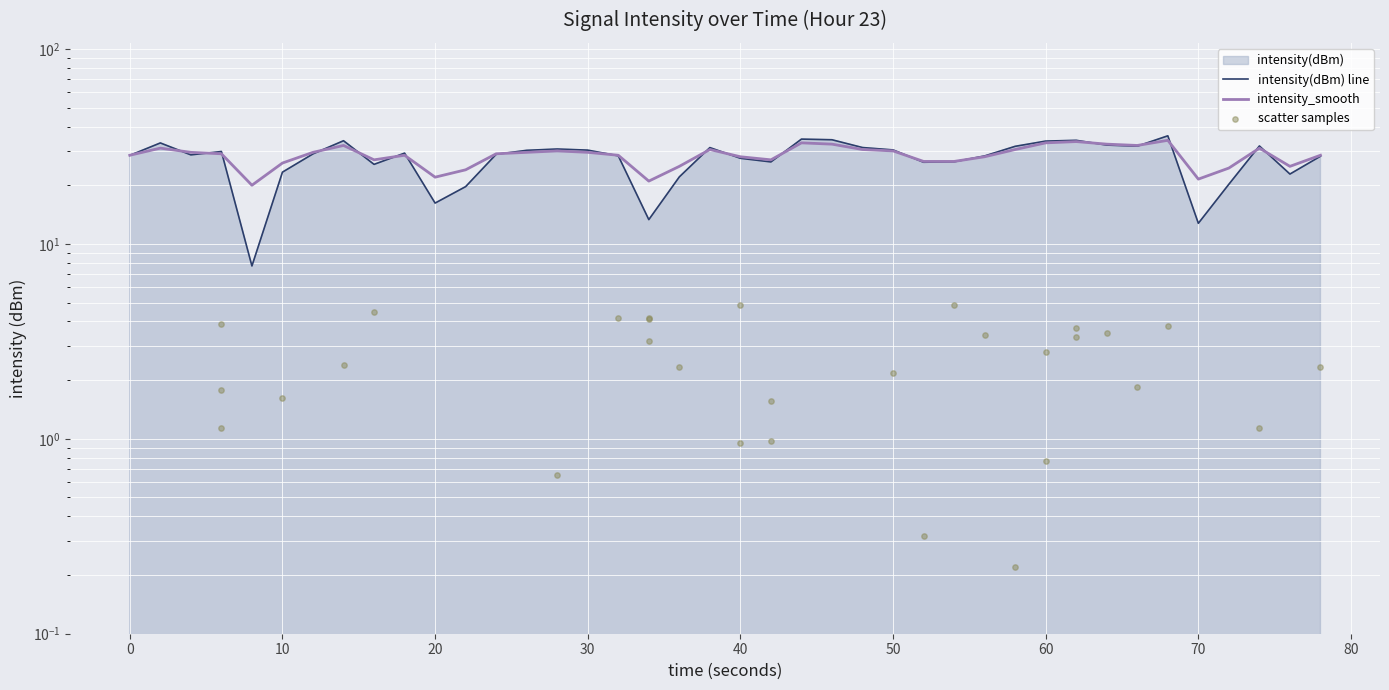

Which series has the largest total across all categories?

intensity_smooth